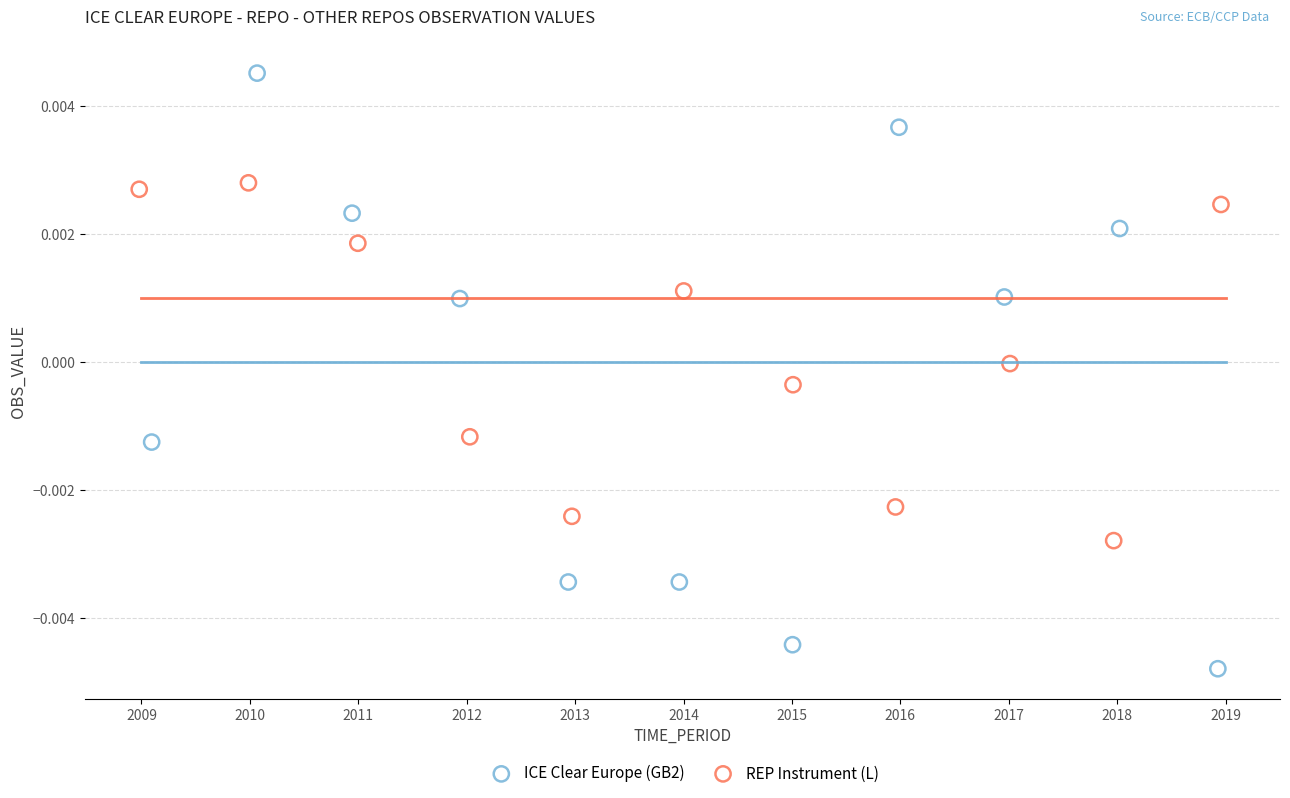

Which series contains the highest Y value?

ICE Clear Europe (GB2)